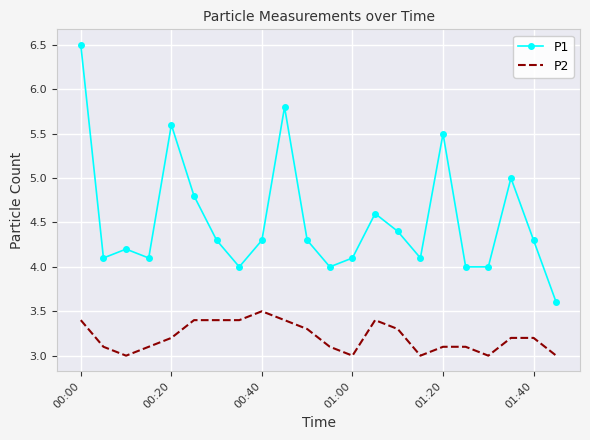

What is the greatest value displayed?

6.5